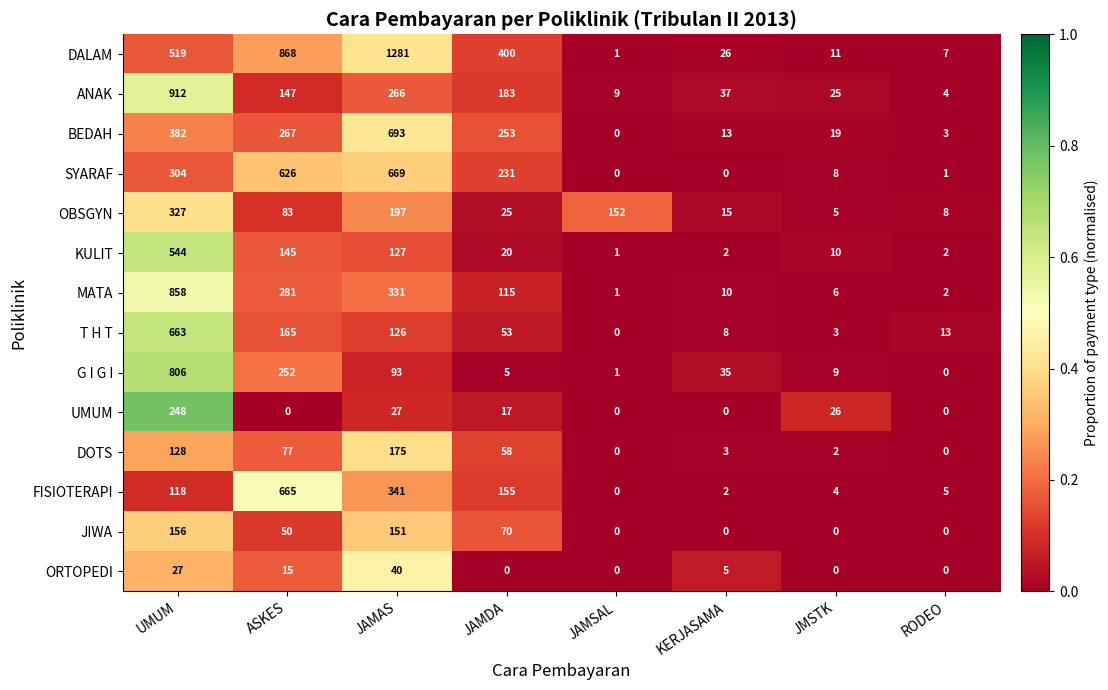

Which series has the largest range (max minus min)?

DALAM